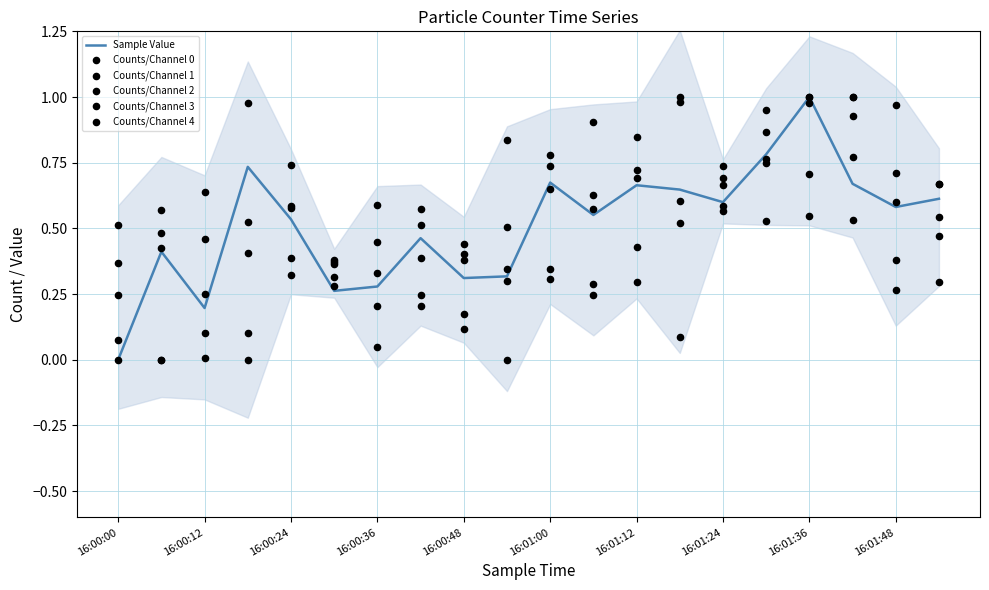

Which series has the largest Y range (max minus min)?

Sample Value